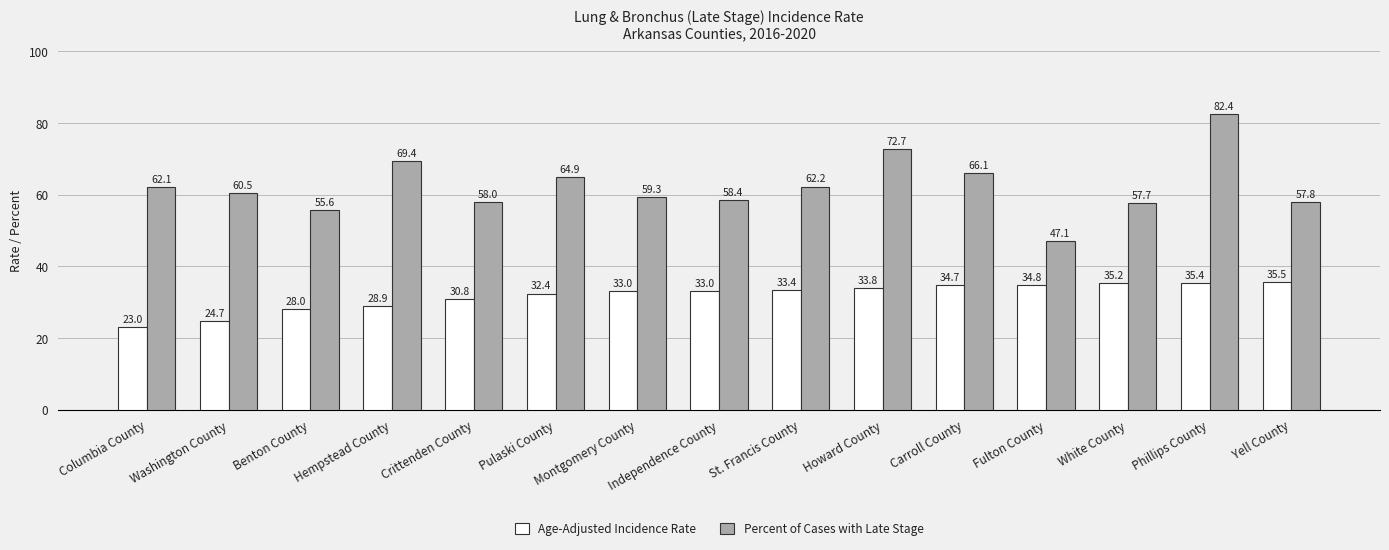

What is the sum of all Percent of Cases with Late Stage values?

934.2